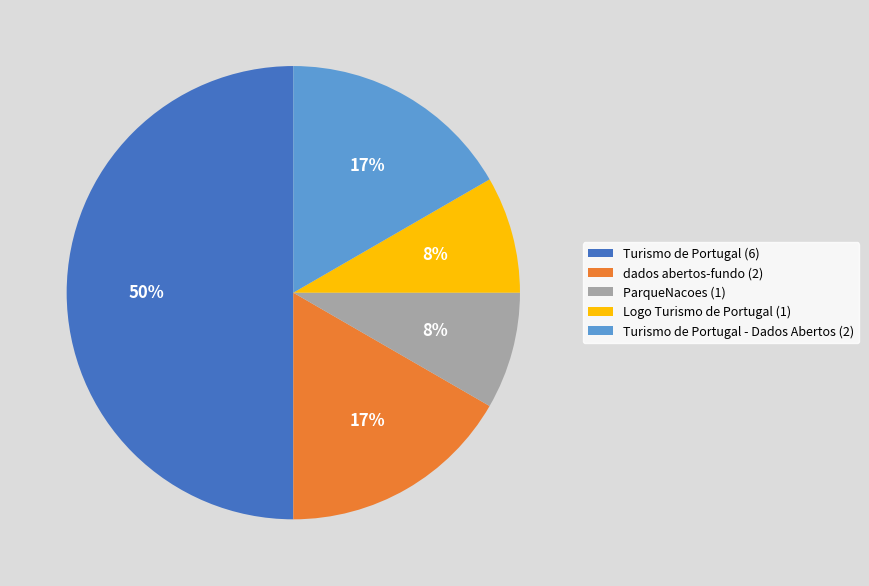

Approximately how many times larger is the value at ParqueNacoes (1) compared to Turismo de Portugal - Dados Abertos (2)?

0.5